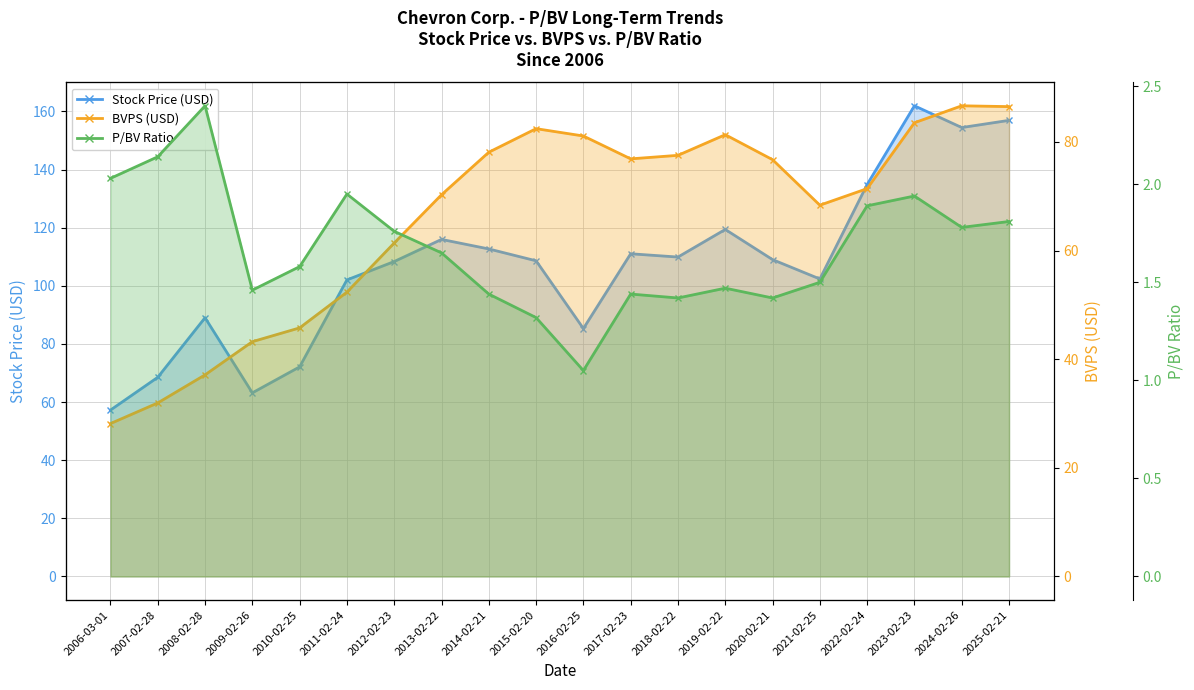

Is it true that P/BV Ratio line equals 2.4 at 2008-02-28?

True